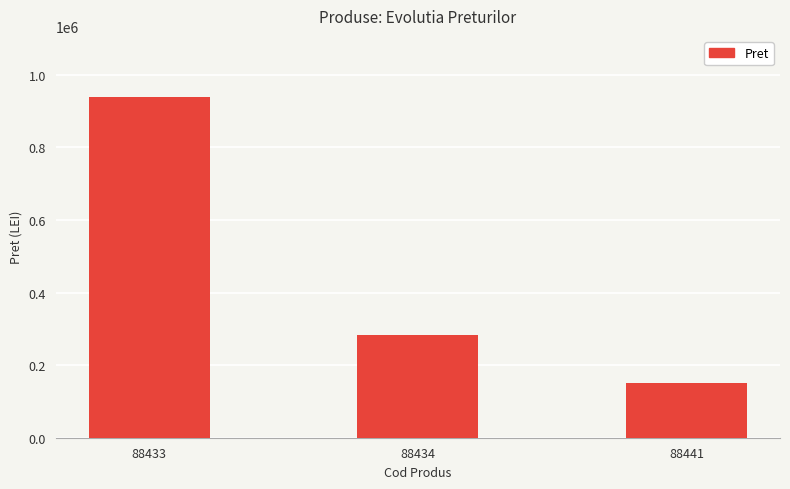

How many categories are shown in the chart?

3